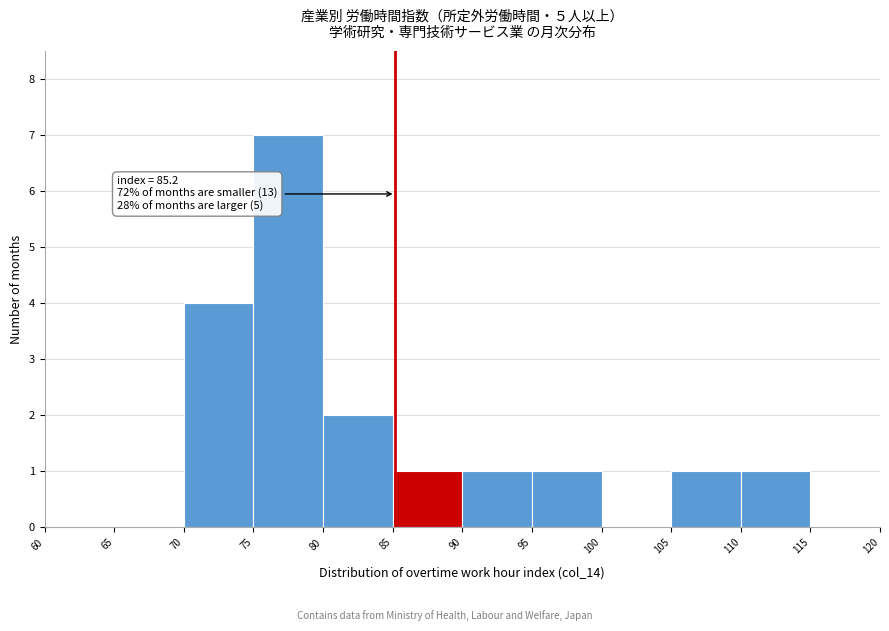

Over which range of the x-axis is the bar tallest?

75 to 80